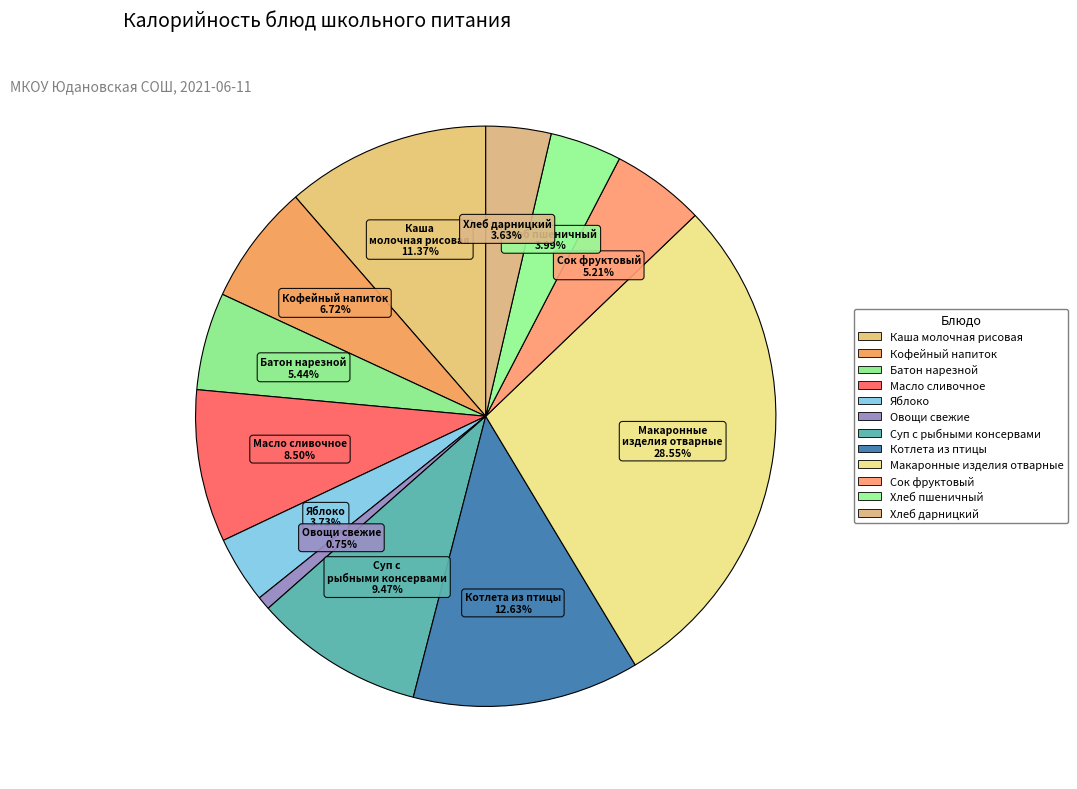

Does Макаронные изделия отварные account for over 50% of the chart?

No